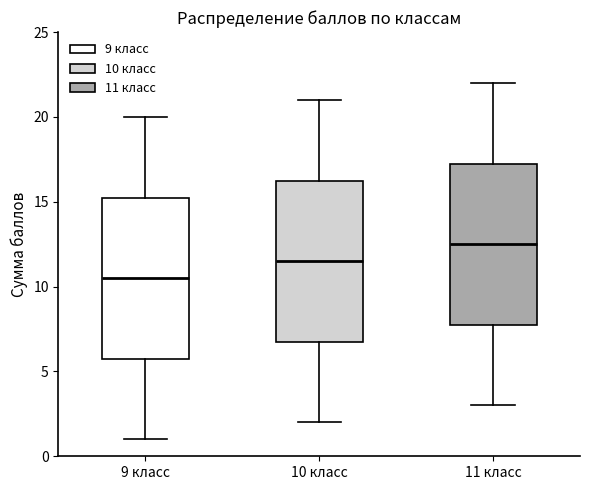

Reading left to right, read every box against the y-axis: the position of its median line, the range the box covers, and the ends of its whiskers. The values are not printed on the chart, so give them approximately, as read against the axis.

9 класс: median 10.5, box 6.0 to 15.5, whiskers 1.0 to 20.0
10 класс: median 11.5, box 7.0 to 16.5, whiskers 2.0 to 21.0
11 класс: median 12.5, box 8.0 to 17.5, whiskers 3.0 to 22.0